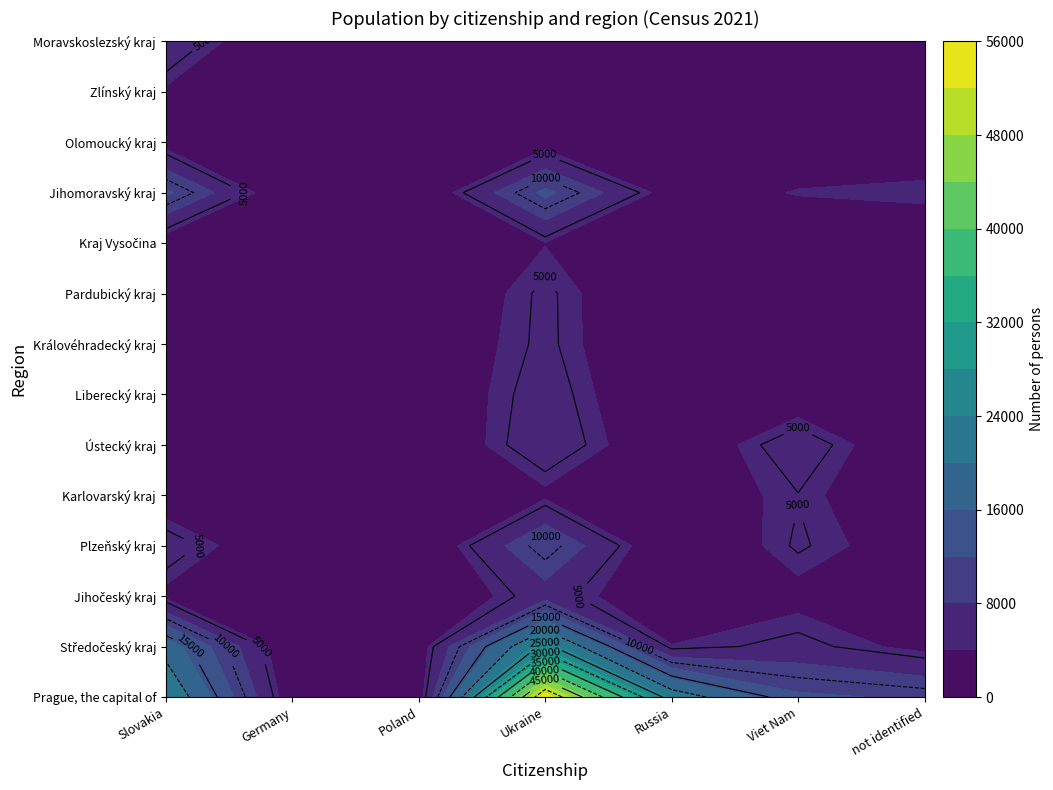

True or false: Jihočeský kraj has a value of 10370 at Ukraine.

False